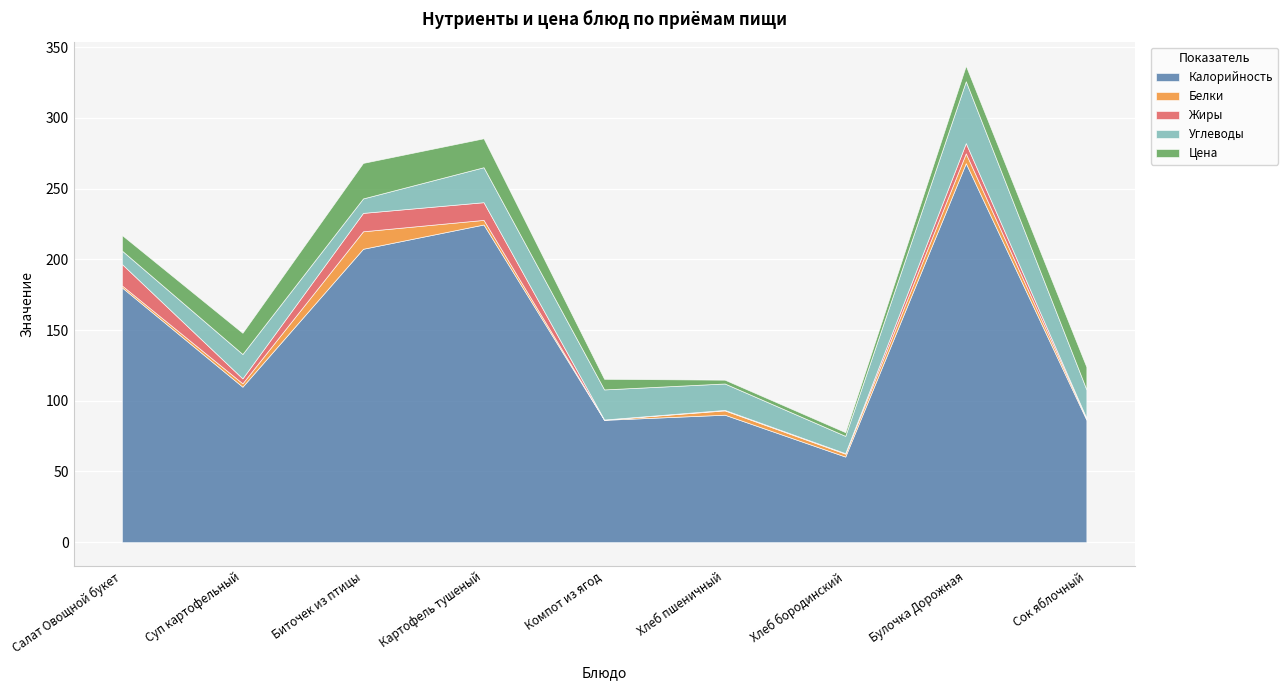

Which series has the largest total across all categories?

Калорийность